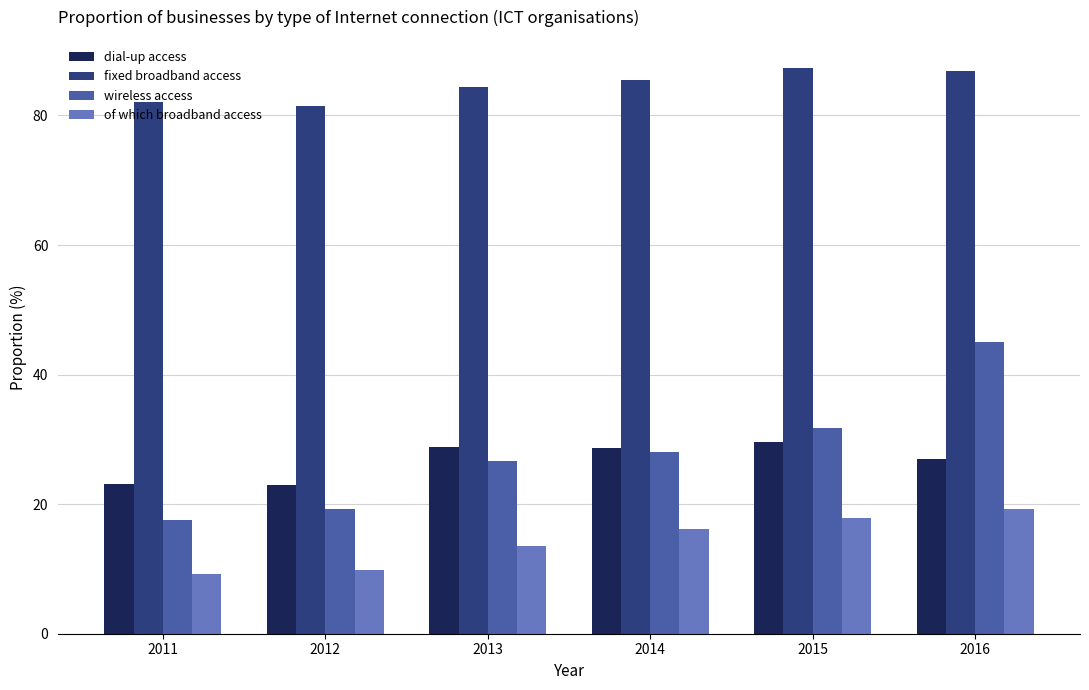

Is it true that wireless access equals 29.3 at 2011?

False